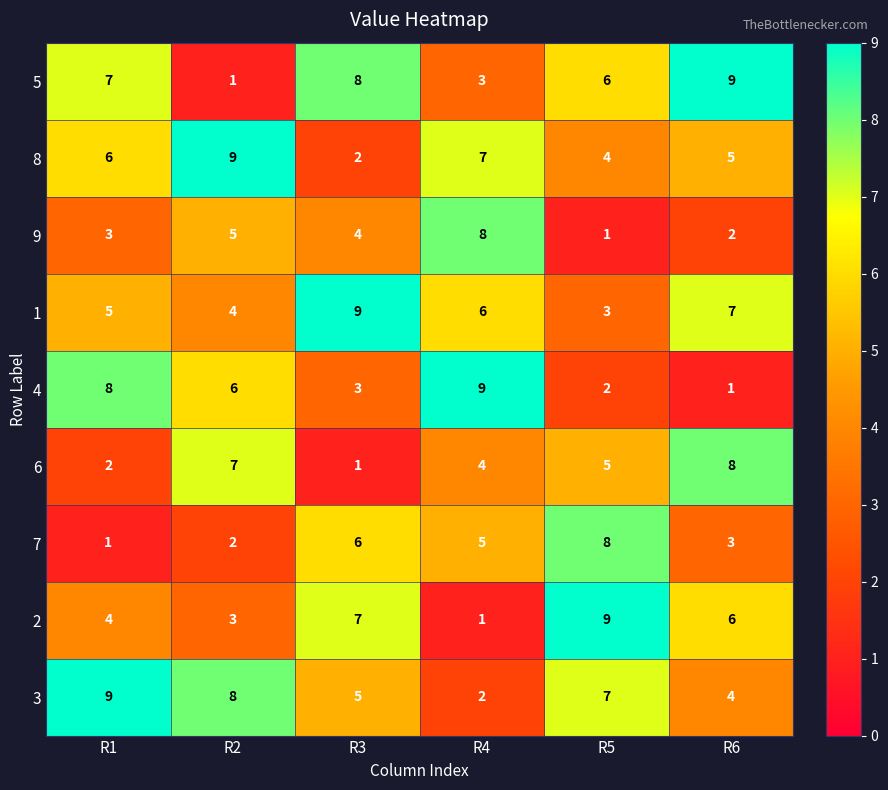

What is the spread (max minus min) of values at R2?

8